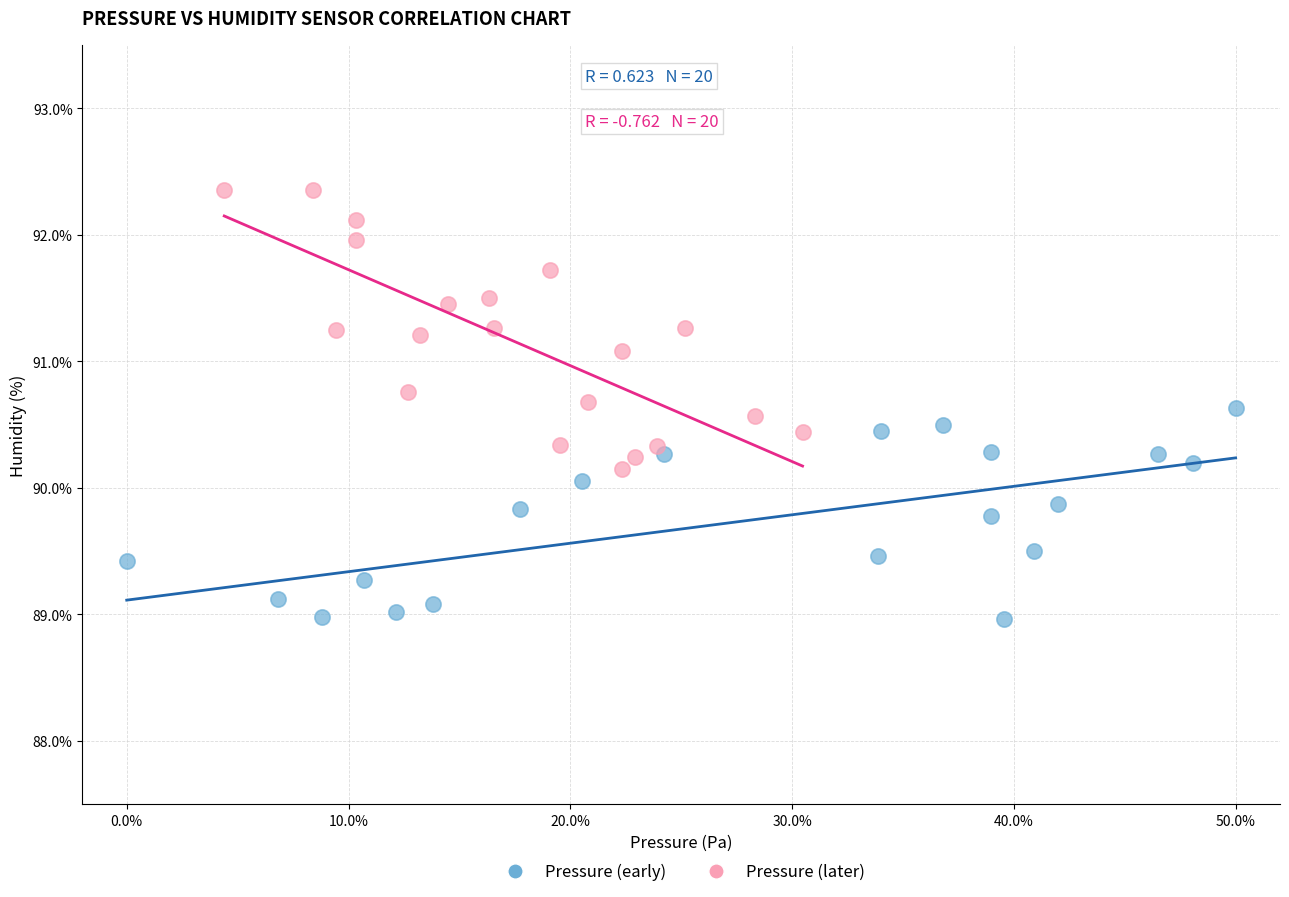

Which series reaches the maximum Y coordinate?

Pressure (later)